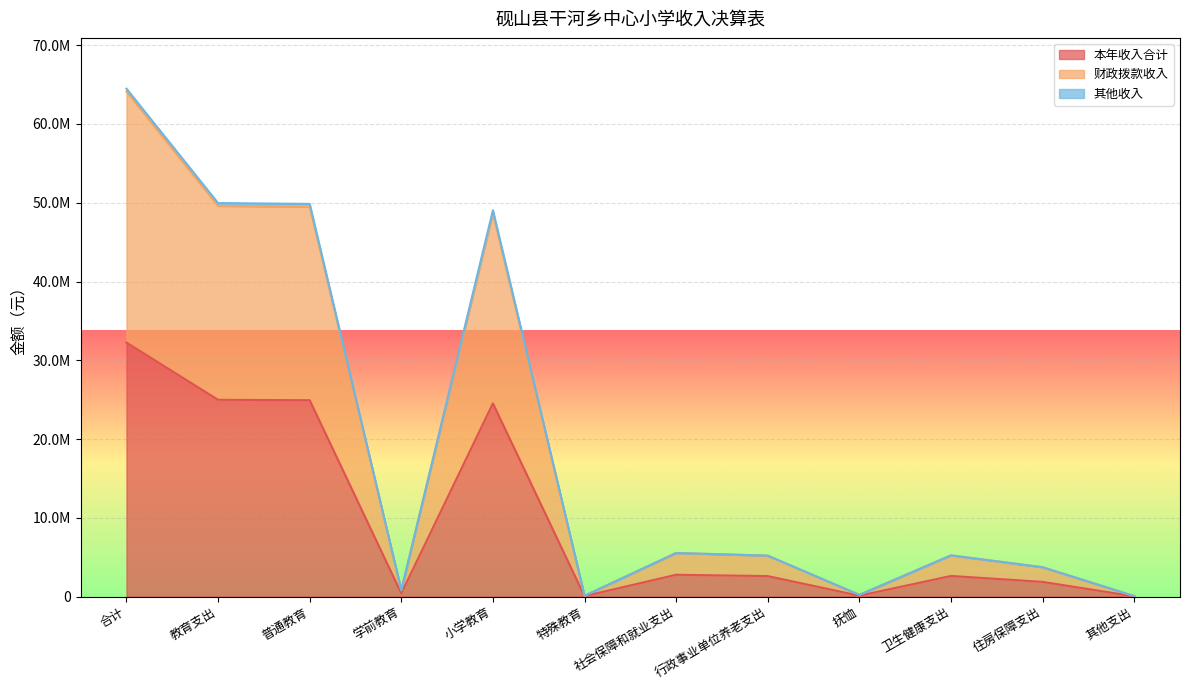

Reading left to right, what are all the values shown in this chart?

本年收入合计: 32242331.1	24977507.8	24928117.9	402268.5	24525849.4	49389.9	2762810.8	2594208.6	105060.8	2612622.4	1859390.0	30000.0
财政拨款收入: 64127165.5	49597519.1	49498739.3	804537.0	48694202.3	98779.8	5525621.7	5188417.1	210121.6	5225244.8	3718780.0	60000.0
其他收入: 64484662.1	49955015.7	49856235.9	804537.0	49051698.9	98779.8	5525621.7	5188417.1	210121.6	5225244.8	3718780.0	60000.0